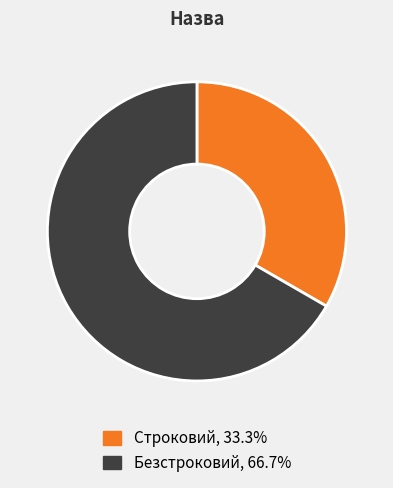

Which slice is the smallest?

Строковий